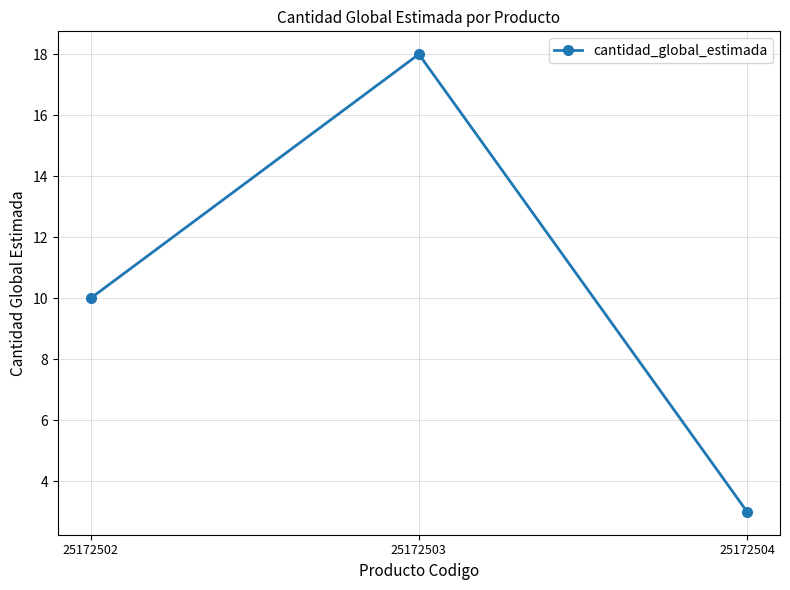

How many series are shown in this chart?

1